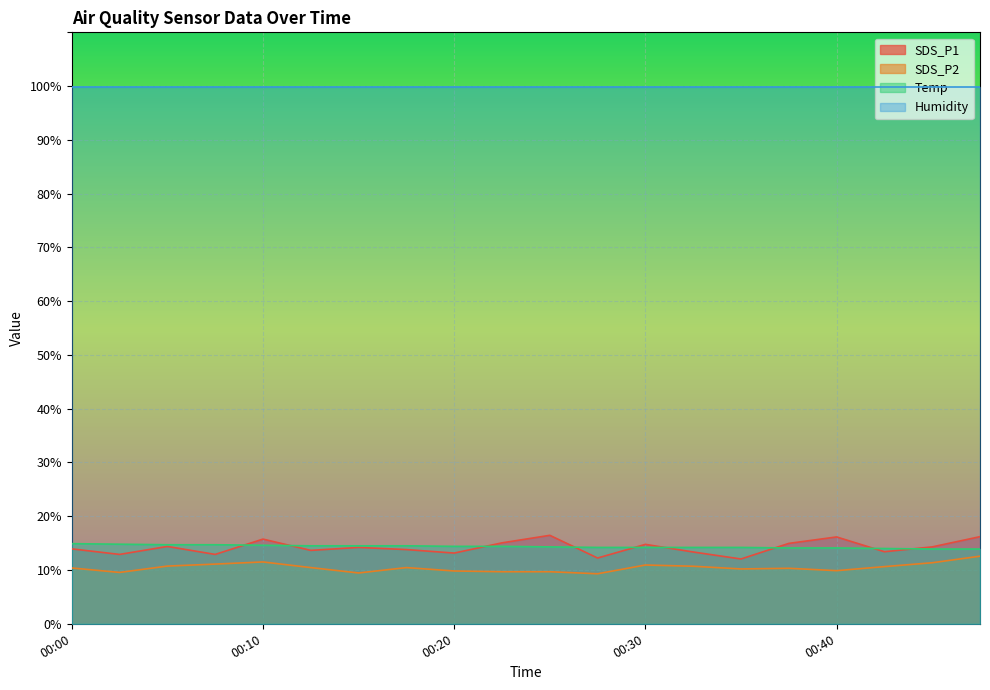

Rank the series by their maximum value, from highest to lowest.

Humidity, SDS_P1, Temp, SDS_P2